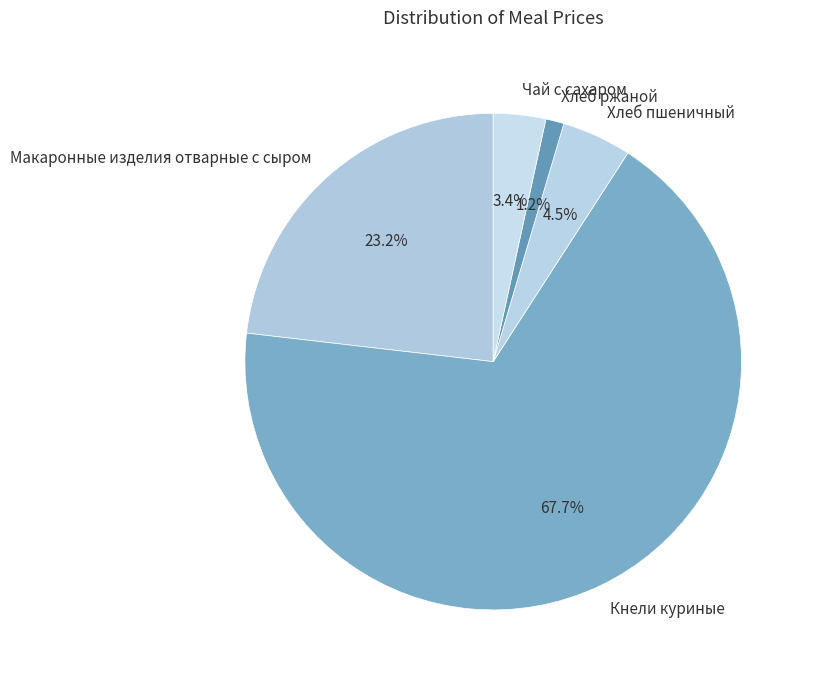

How many segments does this pie chart have?

5